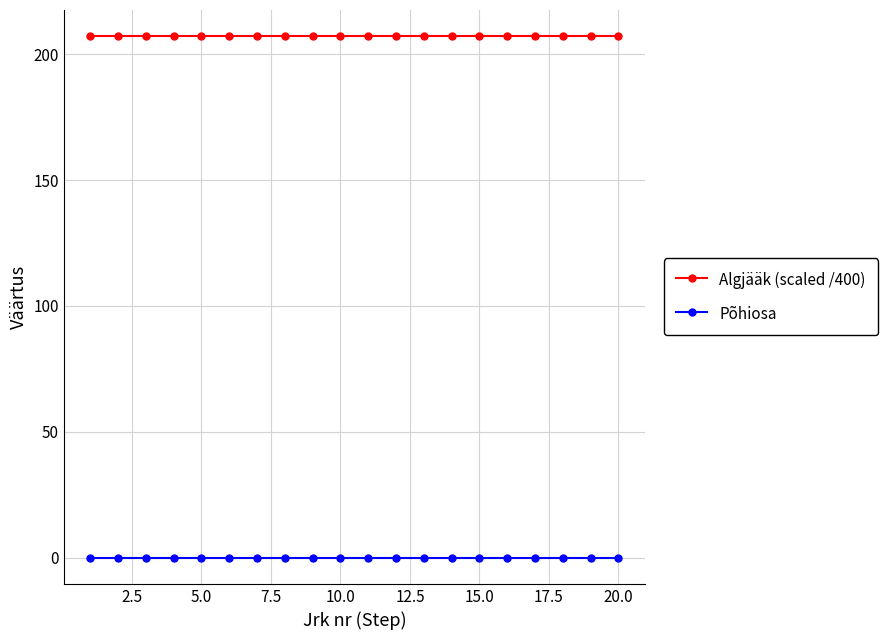

True or false: Algjääk (scaled /400) and Põhiosa intersect in this chart.

False